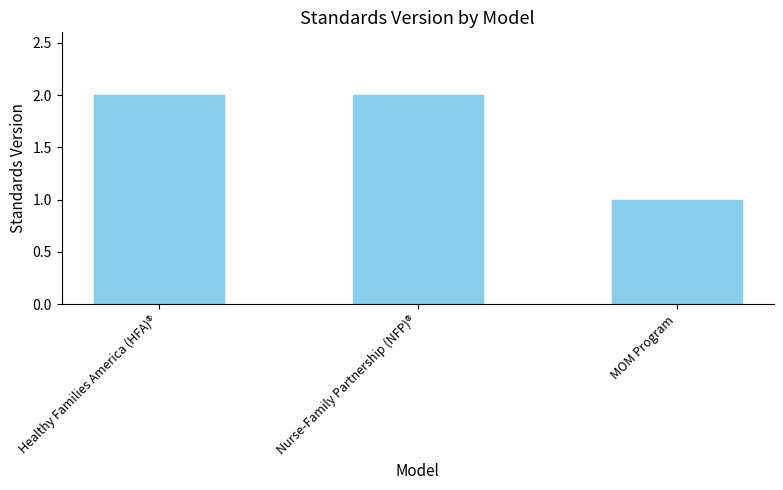

The chart shows a value of 2 at Healthy Families America (HFA)®. True or false?

True